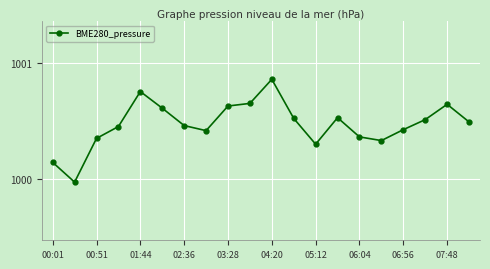

True or false: the data has more than 2 interior local peaks.

True